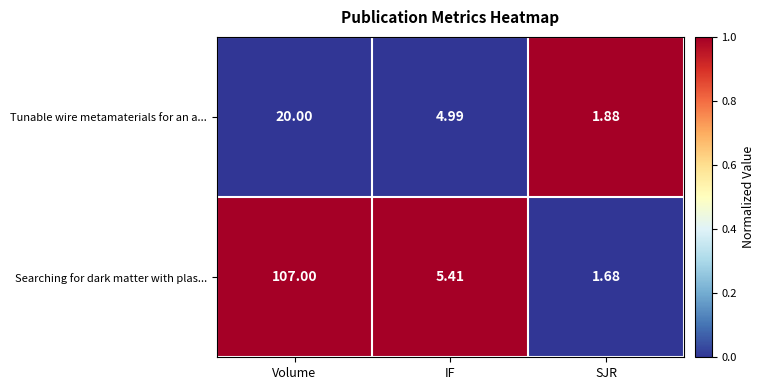

List the series in order of their peak value, highest first.

Searching for dark matter with plas..., Tunable wire metamaterials for an a...